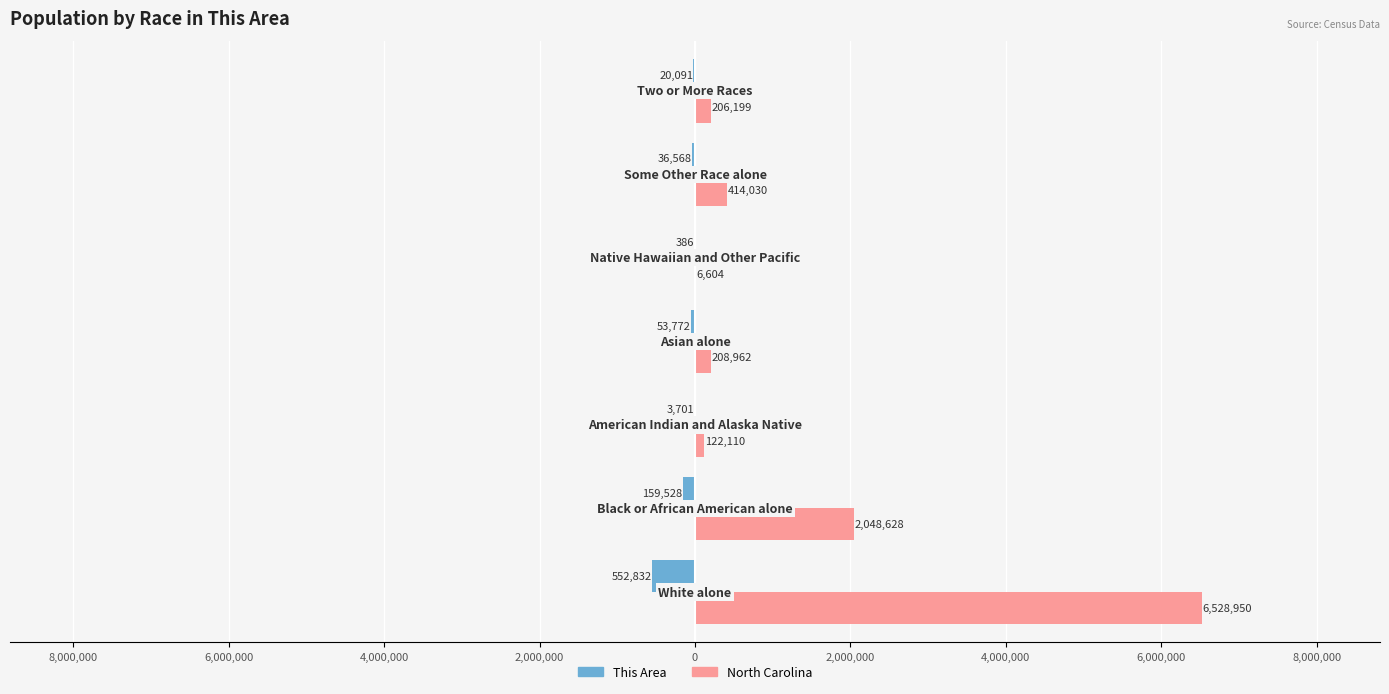

What are all the series names shown in the legend?

This Area, North Carolina